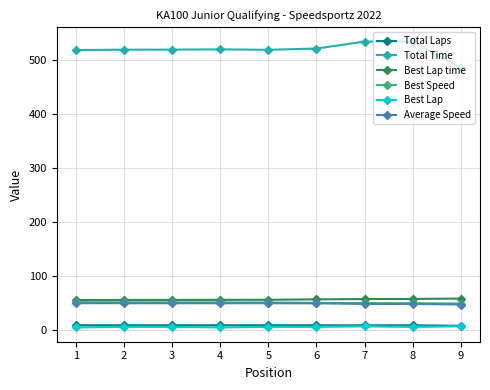

True or false: Best Lap and Best Speed cross at least once.

False